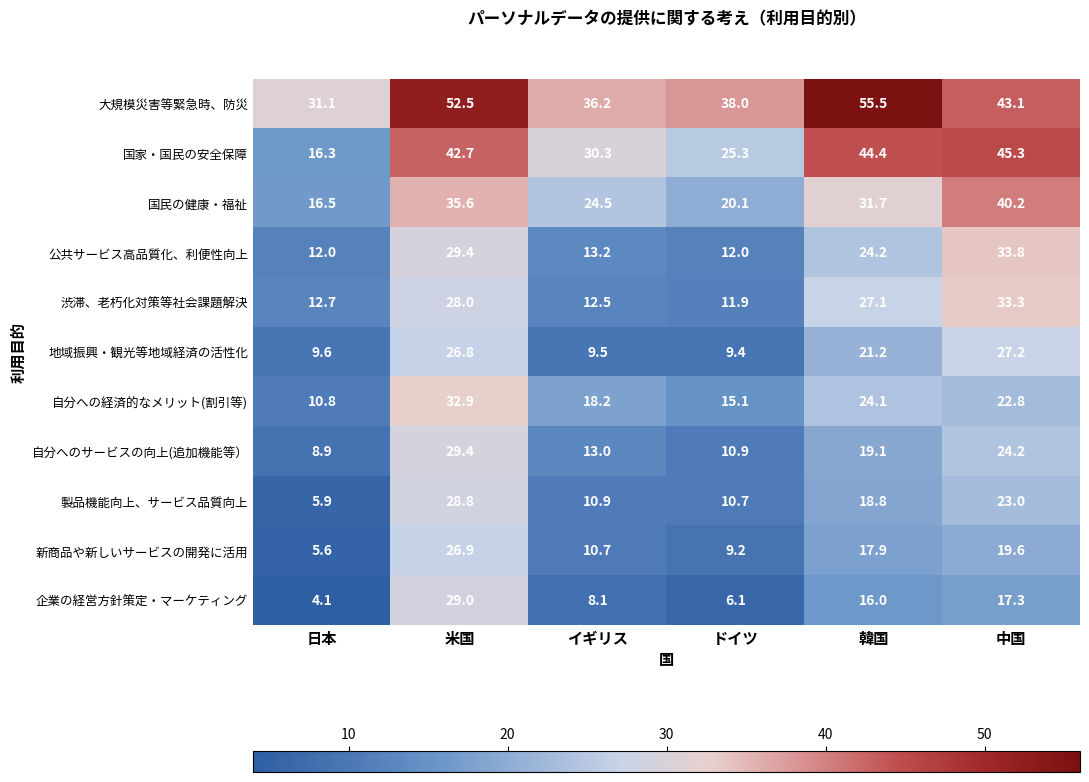

How many values in the 企業の経営方針策定・マーケティング series are below 16?

3